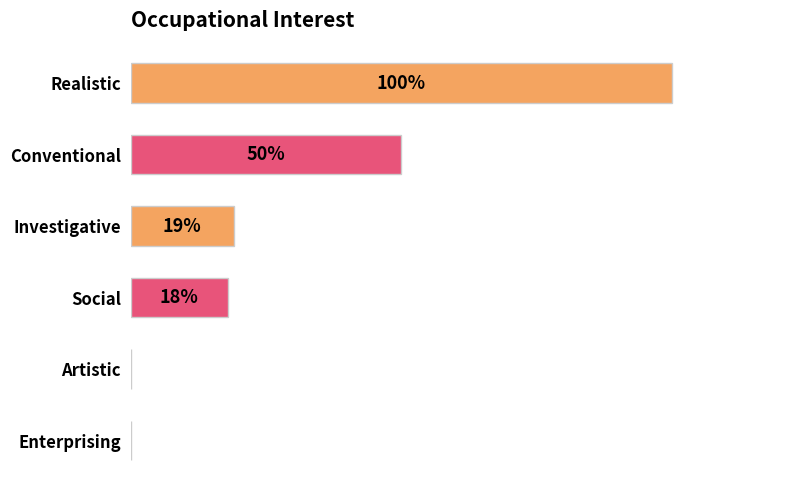

At which category does the chart reach its peak across all series?

Realistic